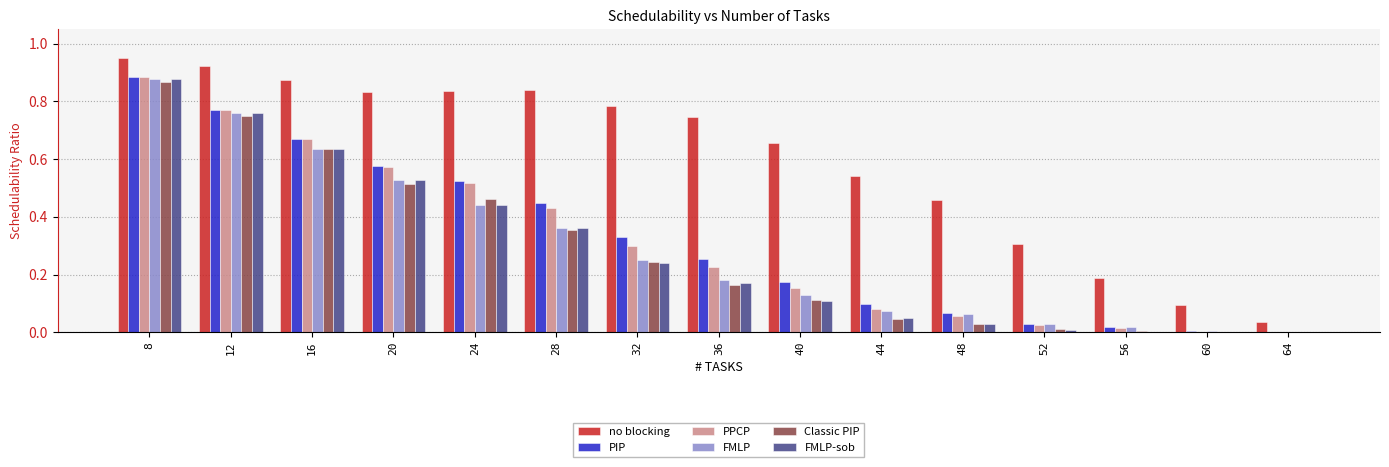

The FMLP series shows 0.1 at 40. True or false?

True